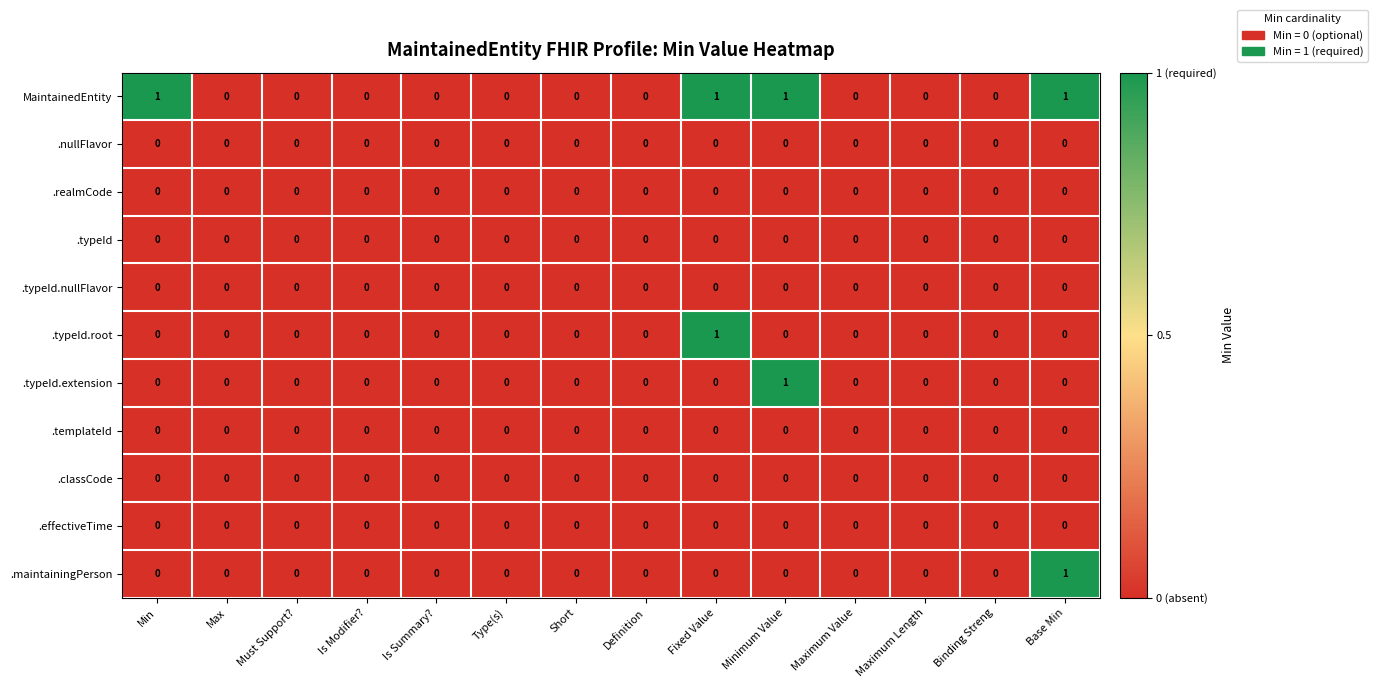

The .typeId.nullFlavor series shows 0 at Short. True or false?

True